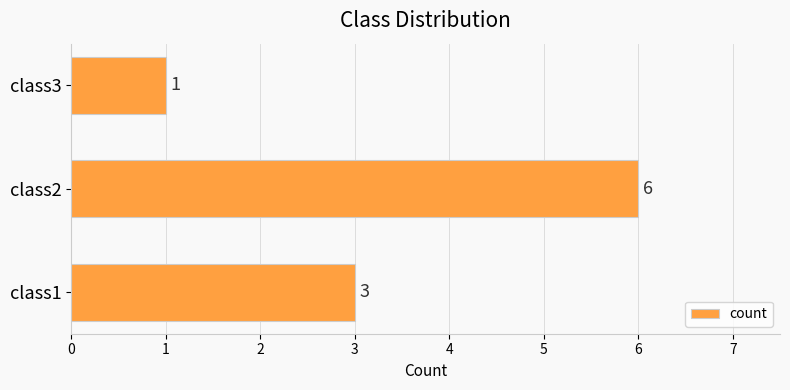

Which category has the highest value across all series?

class2